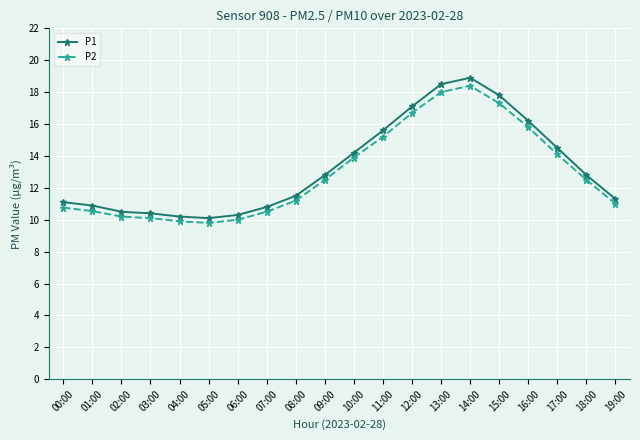

True or false: P2 and P1 cross at least once.

False